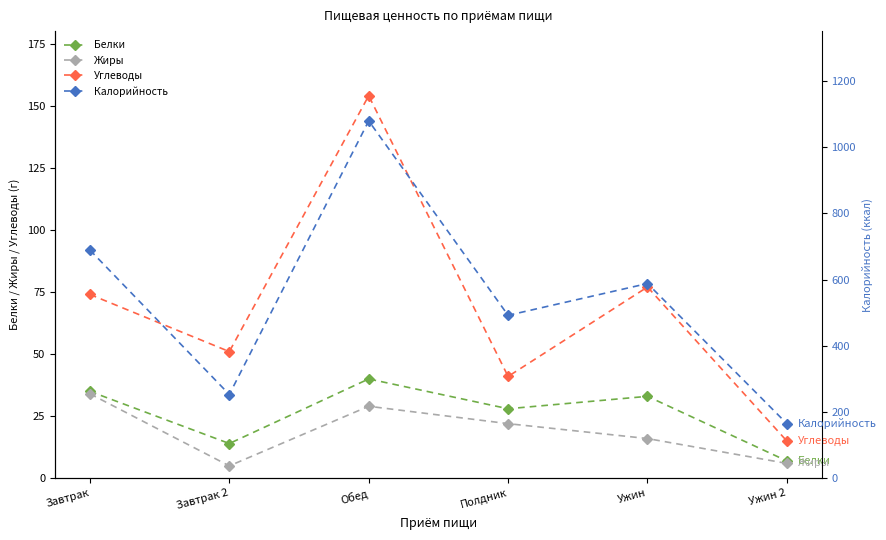

Rank the series at Завтрак 2 from lowest to highest value.

Жиры, Белки, Углеводы, Калорийность